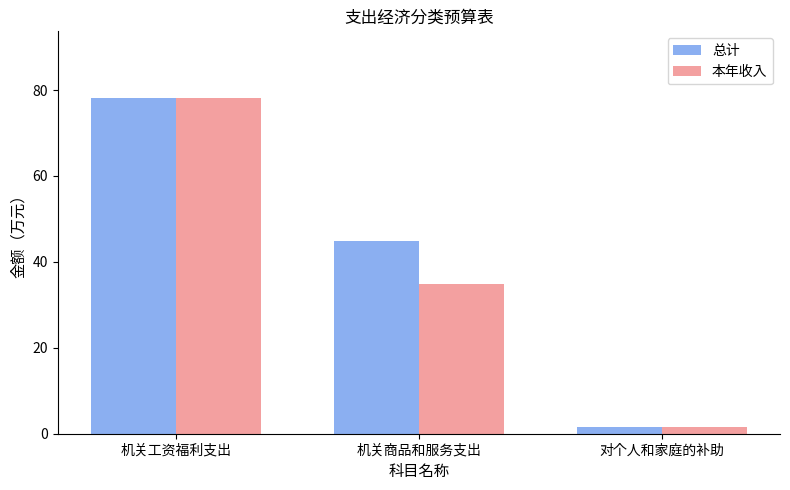

What is the value of the 本年收入 bar at the 3rd from the left?

1.7